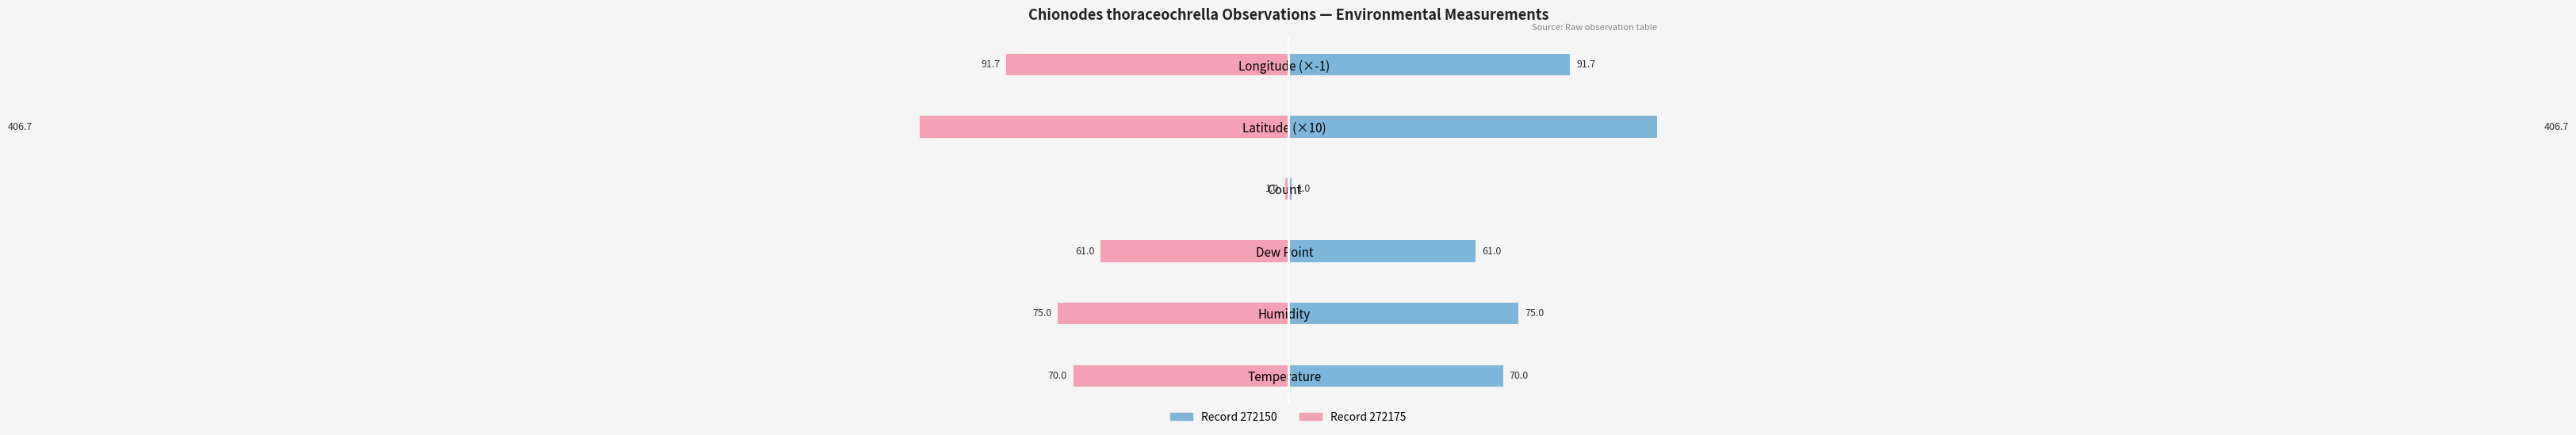

Reading left to right, extract all data points from this chart.

Record 272150: 70.0	75.0	61.0	1.0	406.7	91.7
Record 272175: -70.0	-75.0	-61.0	-1.0	-406.7	-91.7